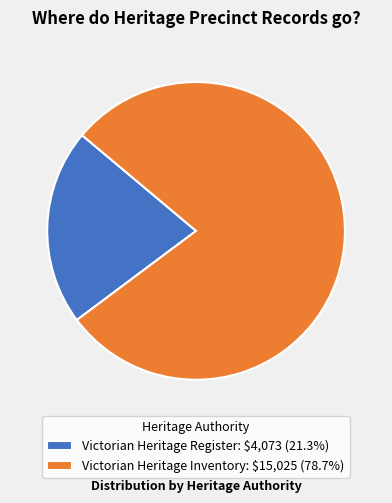

Is there any slice that represents more than half of the pie?

Yes